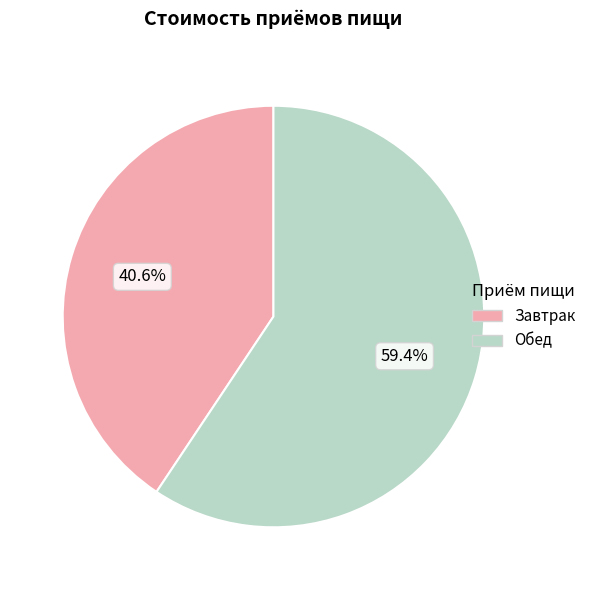

Which has a higher value, Завтрак or Обед?

Обед